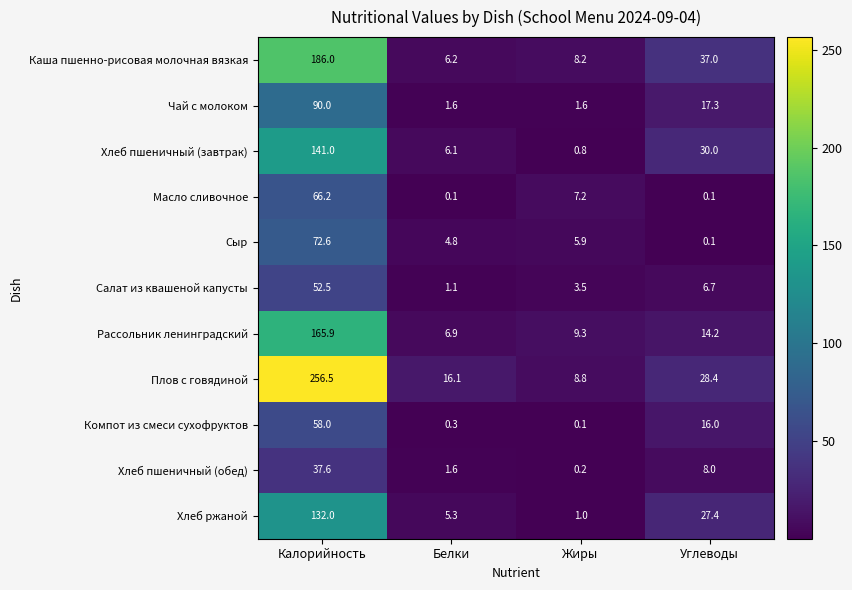

Where does the Рассольник ленинградский series first go above 14?

Калорийность